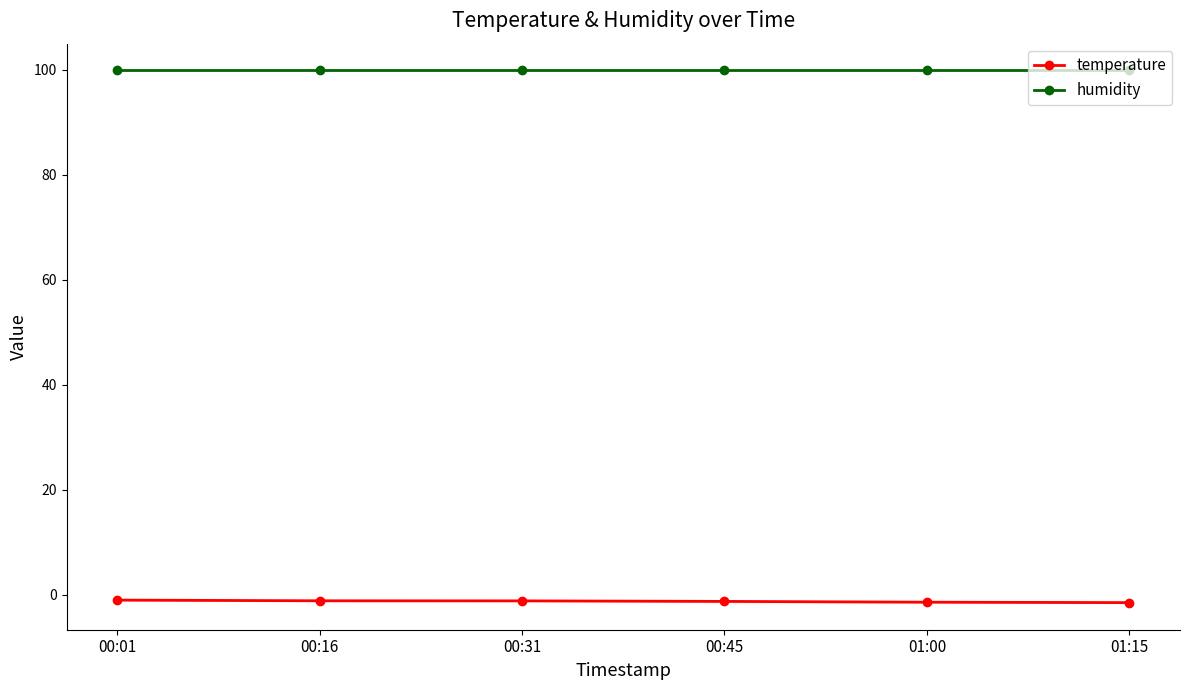

Rank the series at 00:45 from lowest to highest value.

temperature, humidity